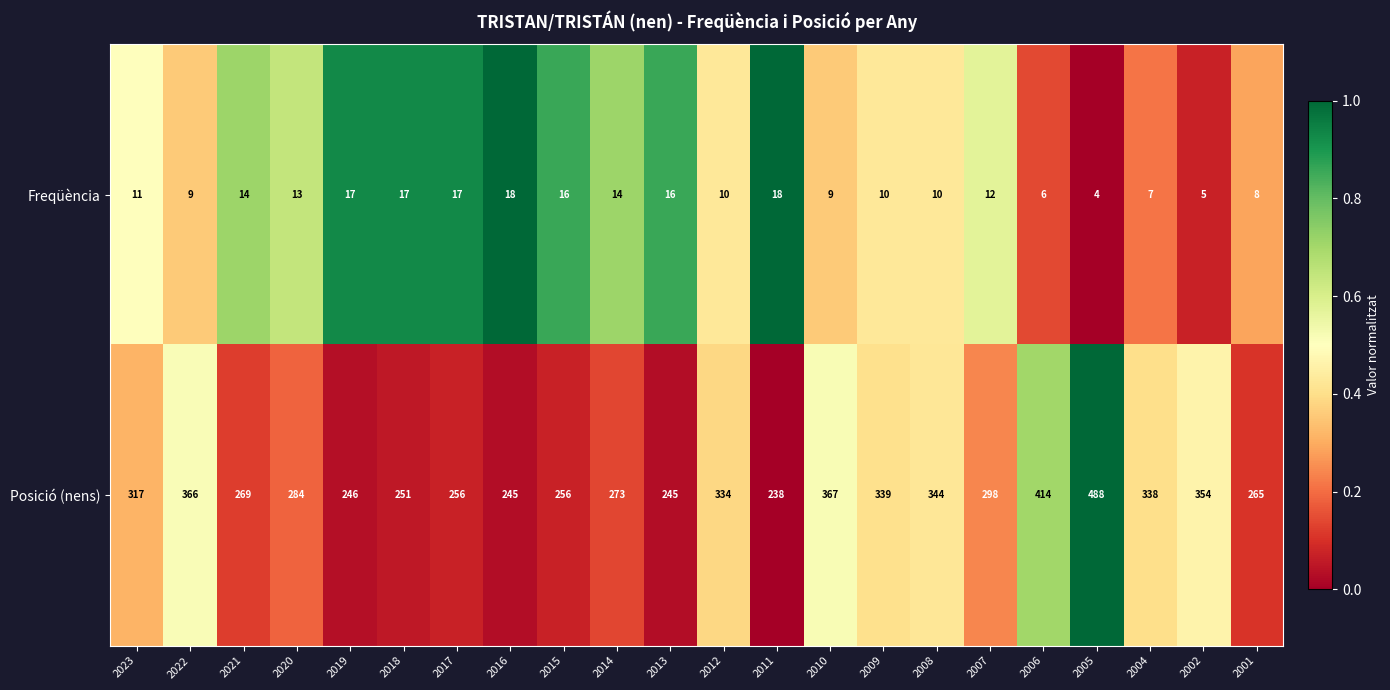

At which label is Freqüència closest to 11?

2023